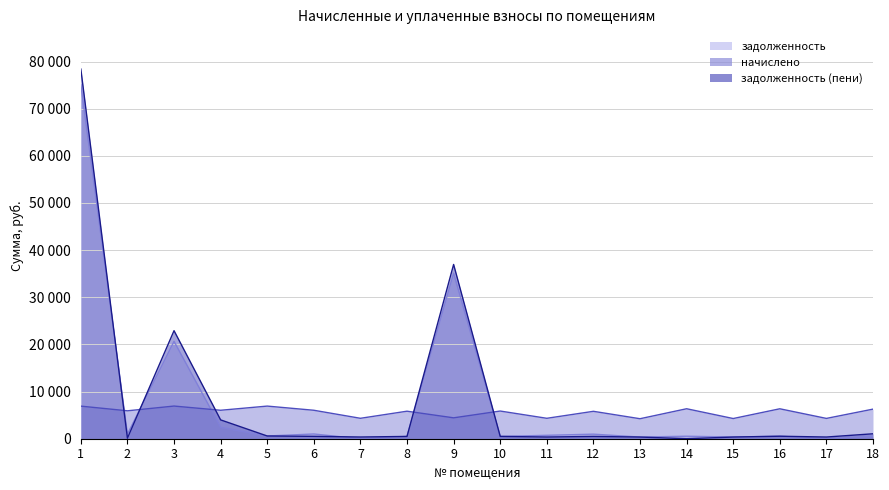

True or false: начислено has more than 0 interior local peaks.

True